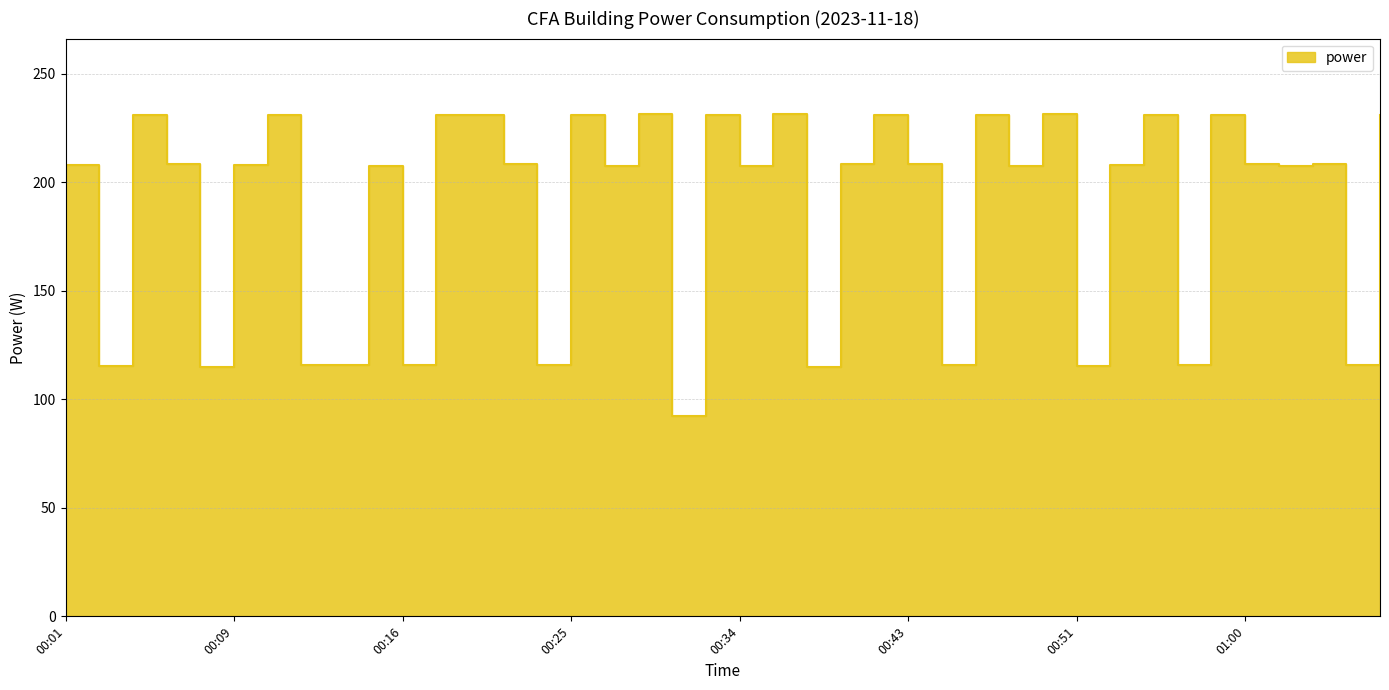

Rank the categories by value from lowest to highest.

00:30, 00:07, 00:37, 00:02, 00:51, 00:12, 00:13, 00:16, 00:23, 00:44, 00:56, 01:05, 01:02, 00:15, 00:27, 00:34, 00:48, 00:01, 00:09, 00:53, 00:06, 00:22, 00:39, 00:43, 01:00, 01:04, 00:04, 00:20, 00:25, 00:41, 00:46, 00:58, 01:07, 00:11, 00:18, 00:32, 00:55, 00:29, 00:36, 00:50